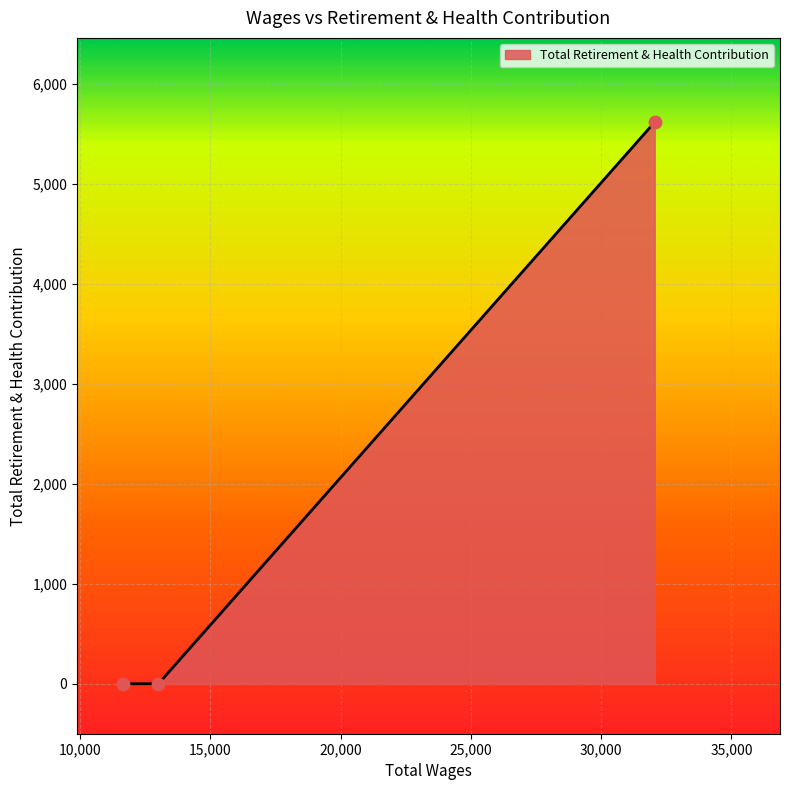

What is the maximum value shown in the chart?

5618